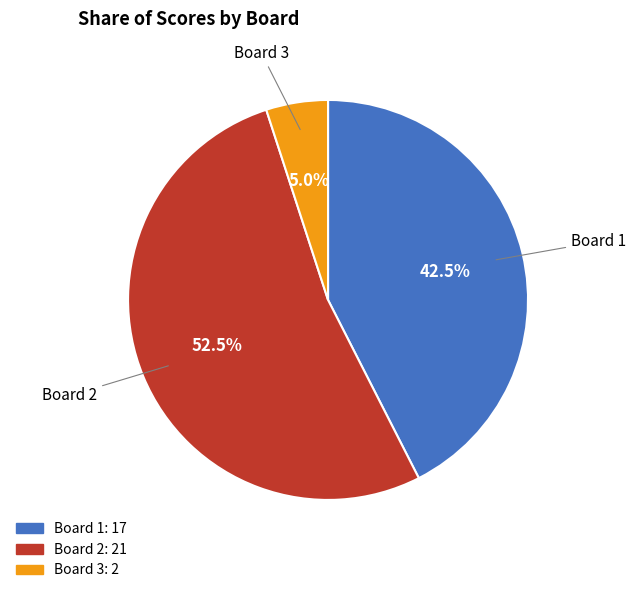

What percentage do Board 1 and Board 3 together represent?

47.5%